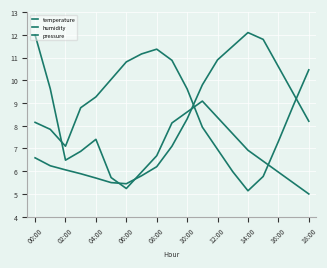

Does the chart have visible grid lines?

Yes